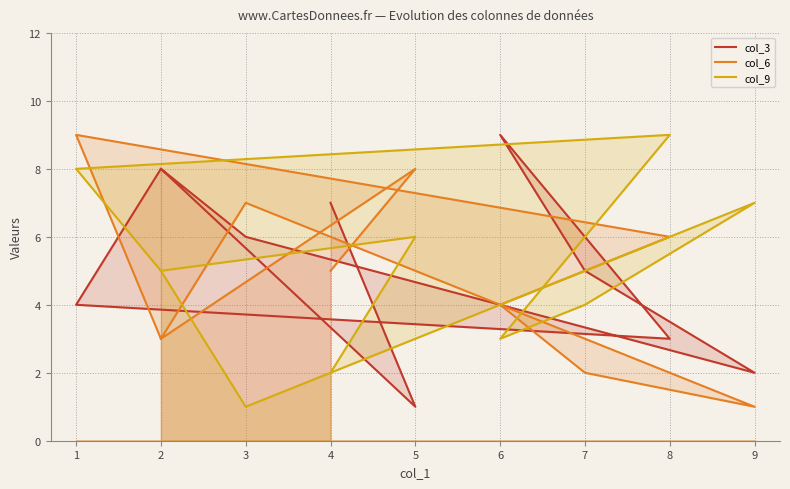

How many lines are shown in the chart?

3